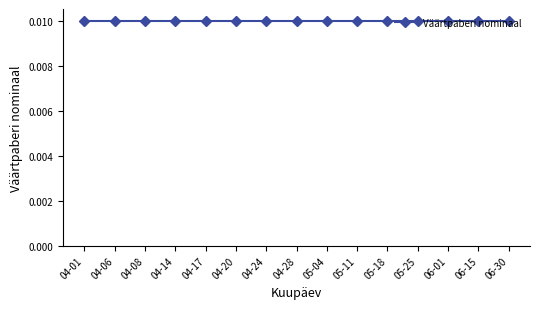

At which category does the chart reach its peak across all series?

2020-04-01